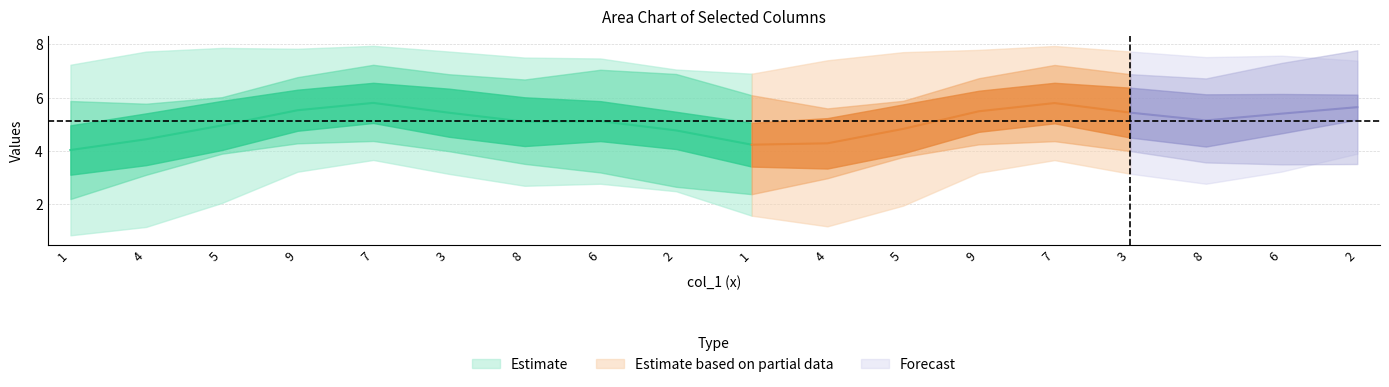

Does the chart have visible grid lines?

Yes